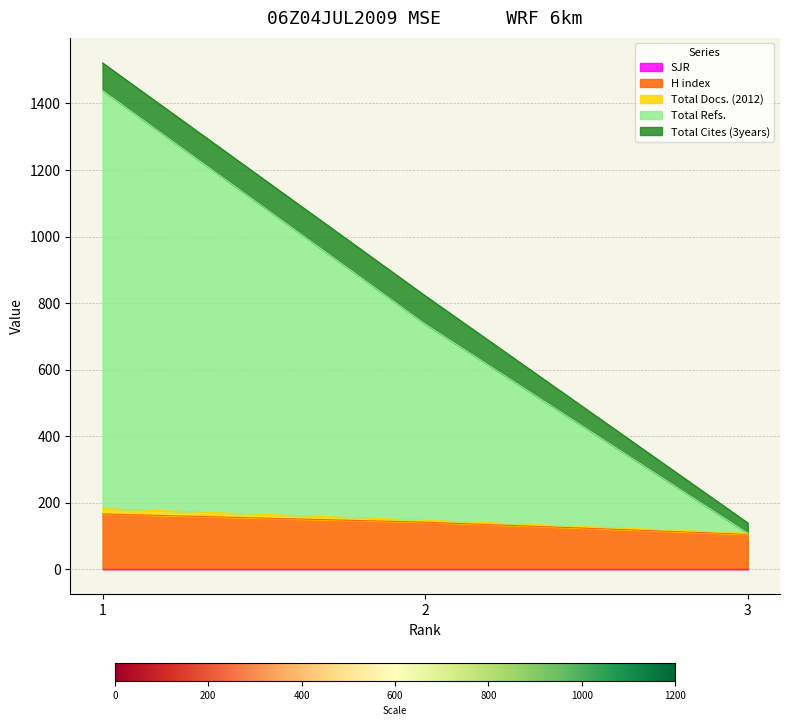

Rank the categories by Total Docs. (2012) value from highest to lowest.

1, 2, 3